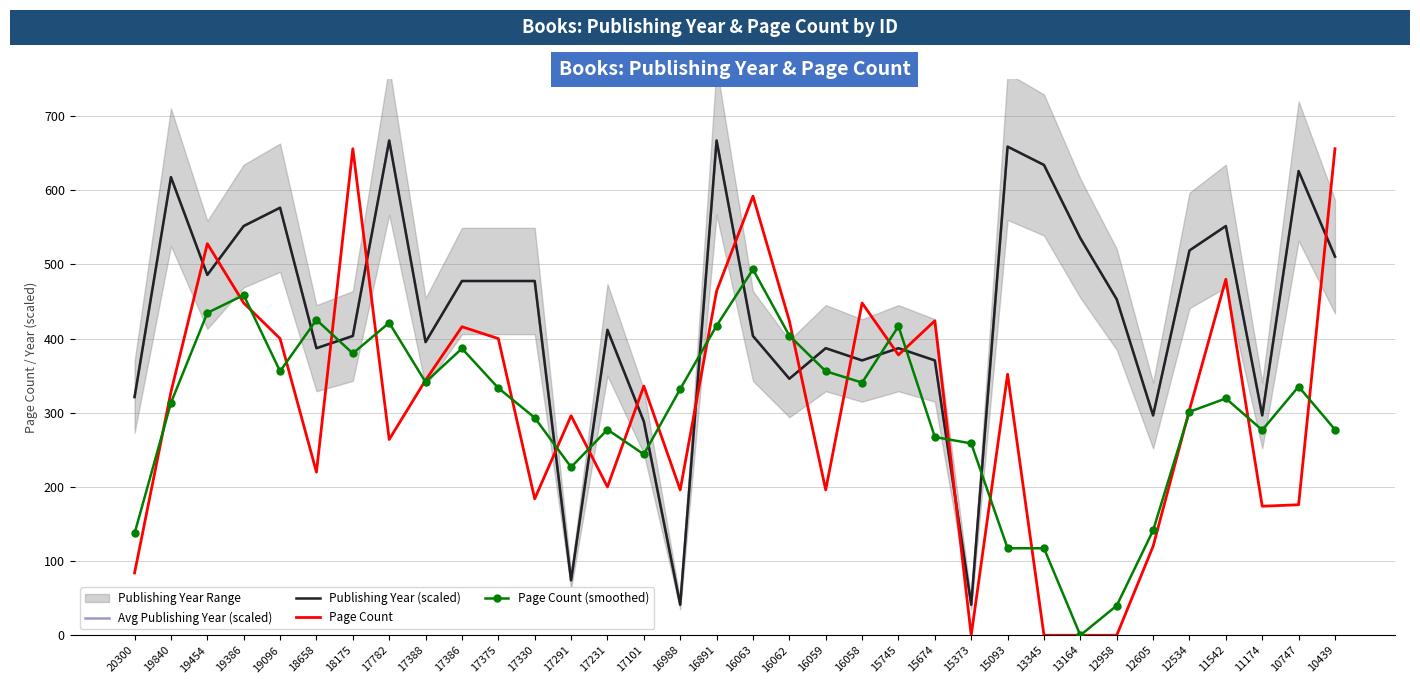

Rank the series at 19096 from lowest to highest value.

Page Count (smoothed), Page Count, Avg Publishing Year (scaled), Publishing Year (scaled)